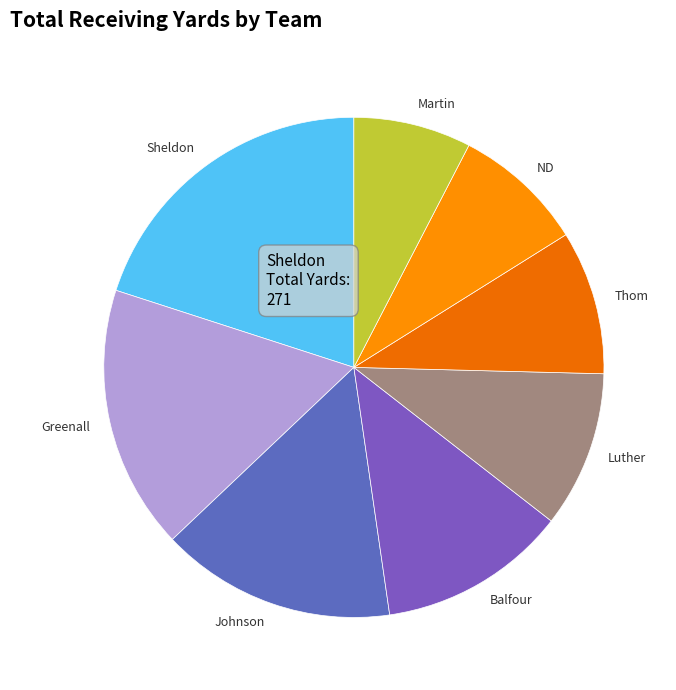

What is the smallest slice in the pie chart?

Martin